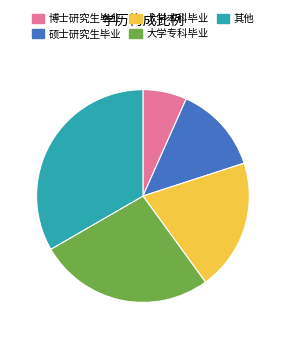

Is there any slice that represents more than half of the pie?

No